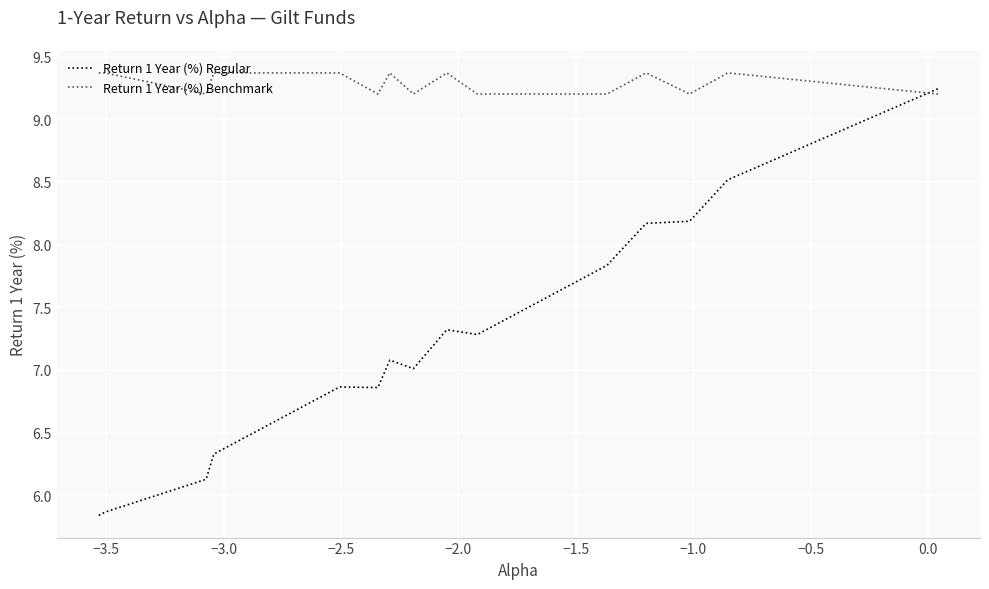

What is the maximum value shown in the chart?

9.4